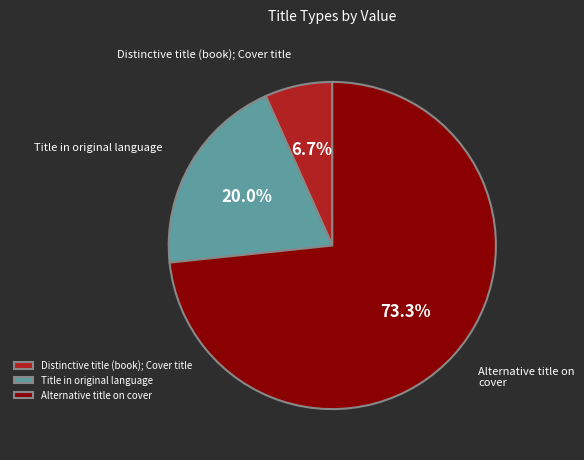

Which has a higher value, Alternative title on cover or Title in original language?

Alternative title on cover